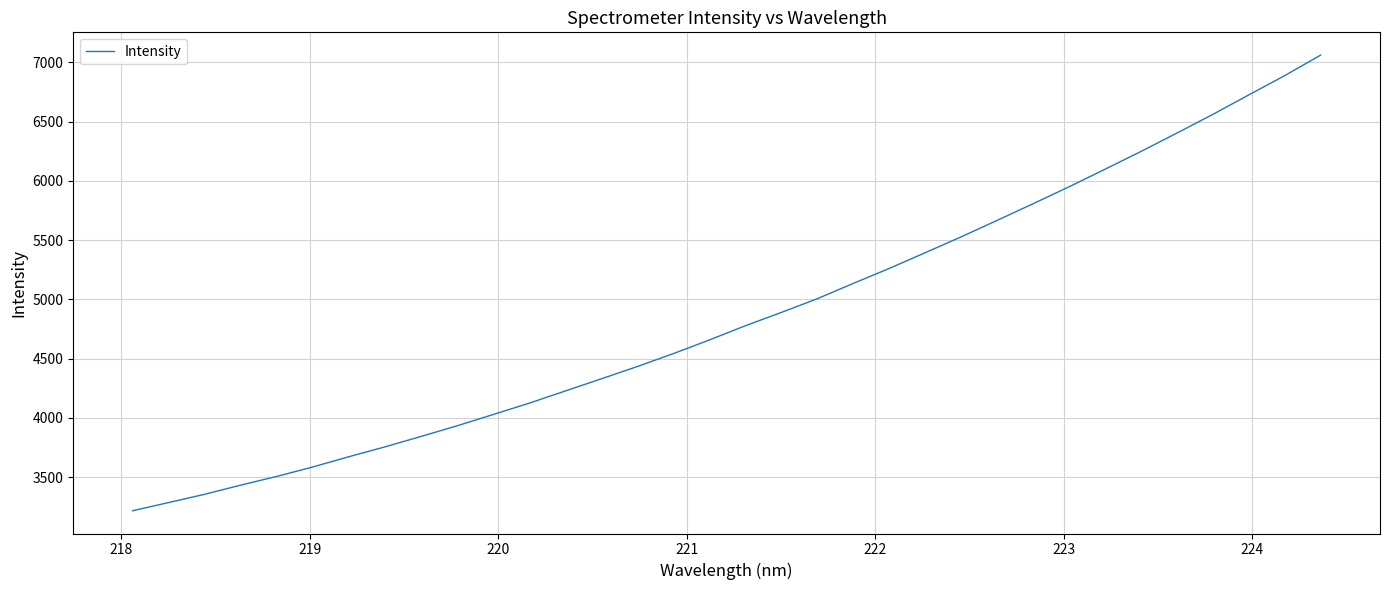

What is the minimum value shown in the chart?

3216.0